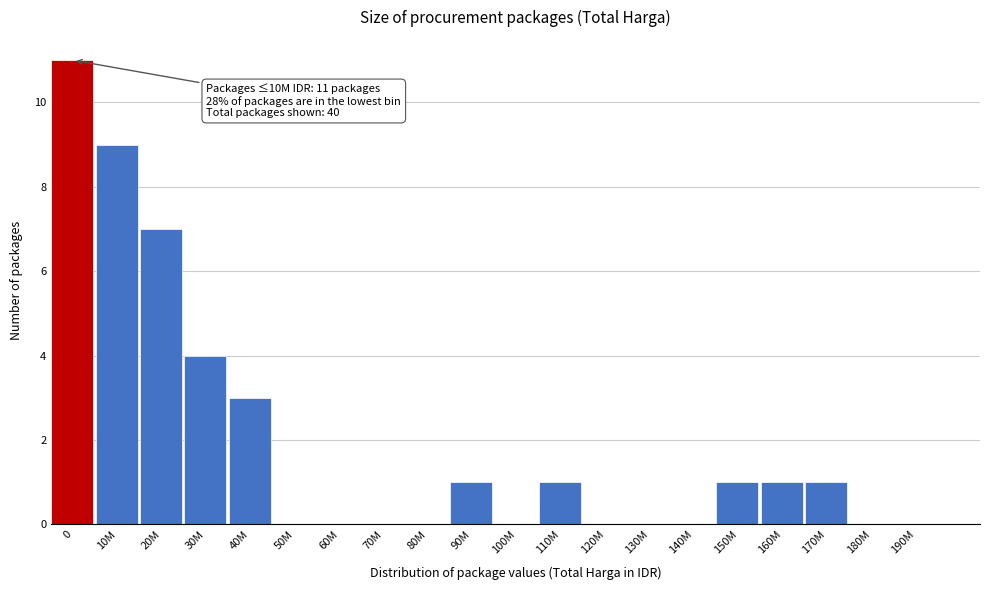

Reading left to right, extract all data points from this chart.

0=11	10M=9	20M=7	30M=4	40M=3	50M=0	60M=0	70M=0	80M=0	90M=1	100M=0	110M=1	120M=0	130M=0	140M=0	150M=1	160M=1	170M=1	180M=0	190M=0